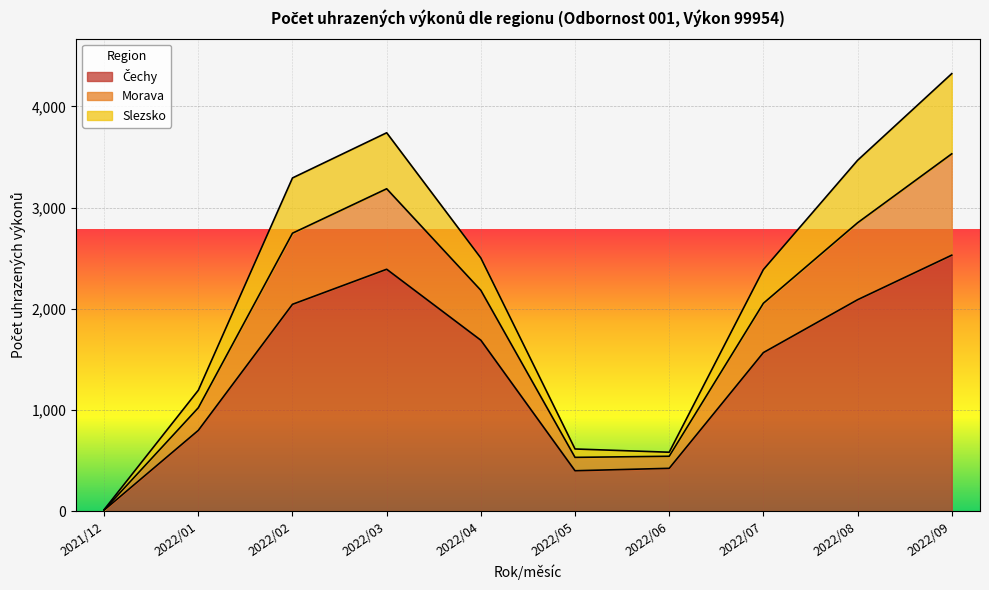

At which category is the sum across all series the highest?

2022/09